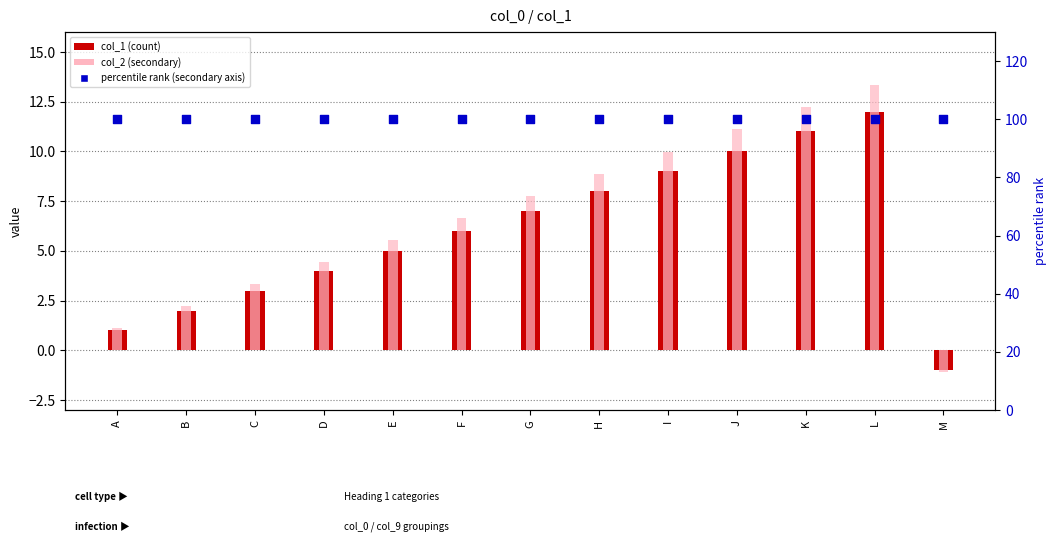

At which category is the sum across all series the highest?

L